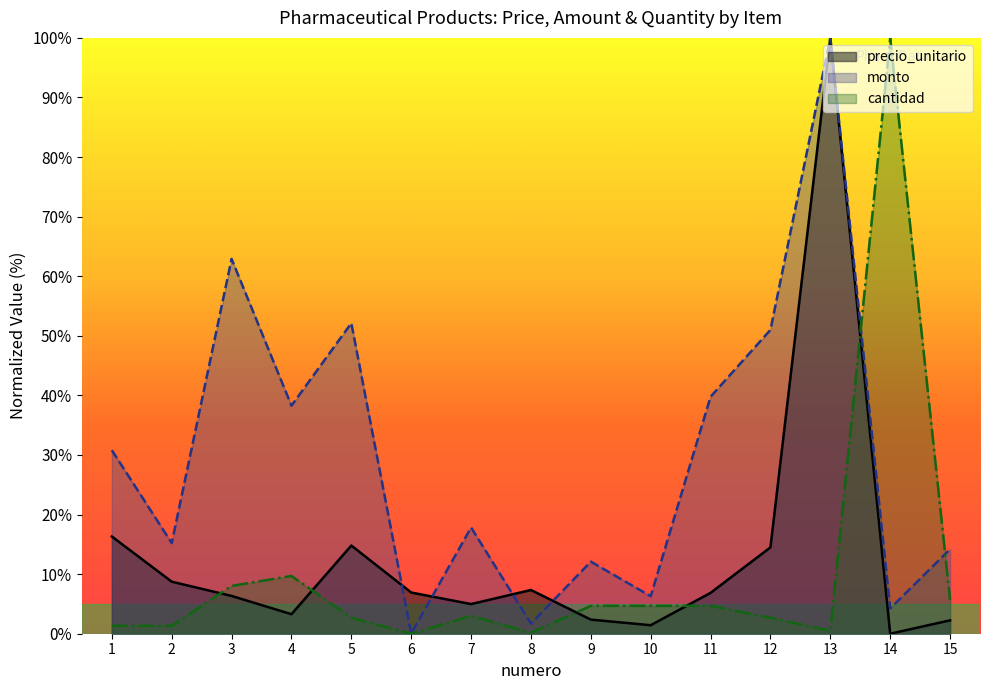

True or false: monto has a value of 19.0 at 9.

False